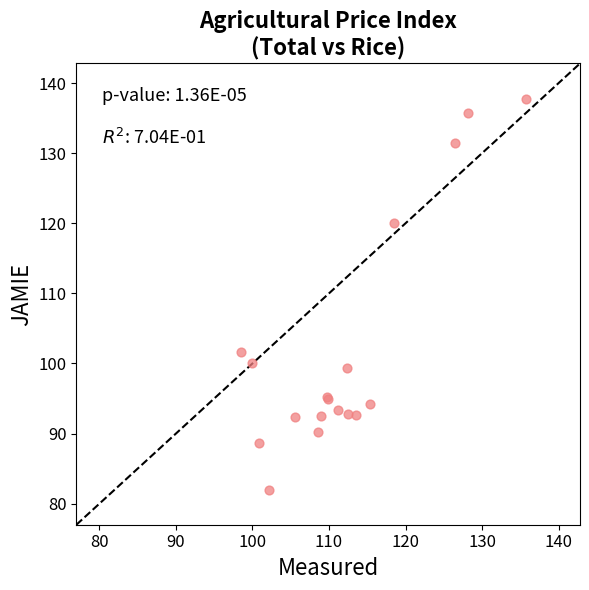

What Y value in the scatter plot is closest to 109?

101.7